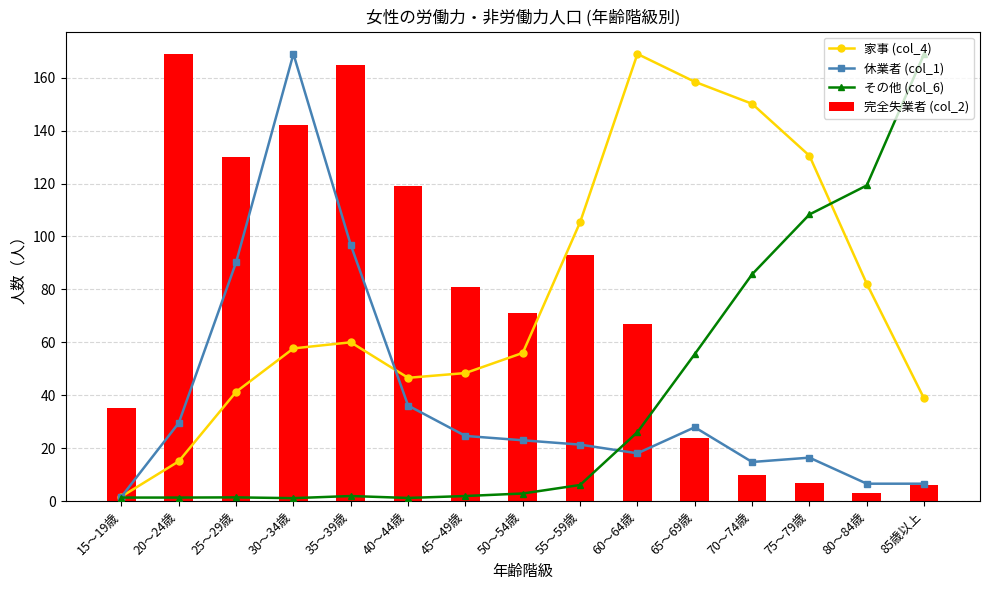

Which series has the largest total across all categories?

家事 (col_4)